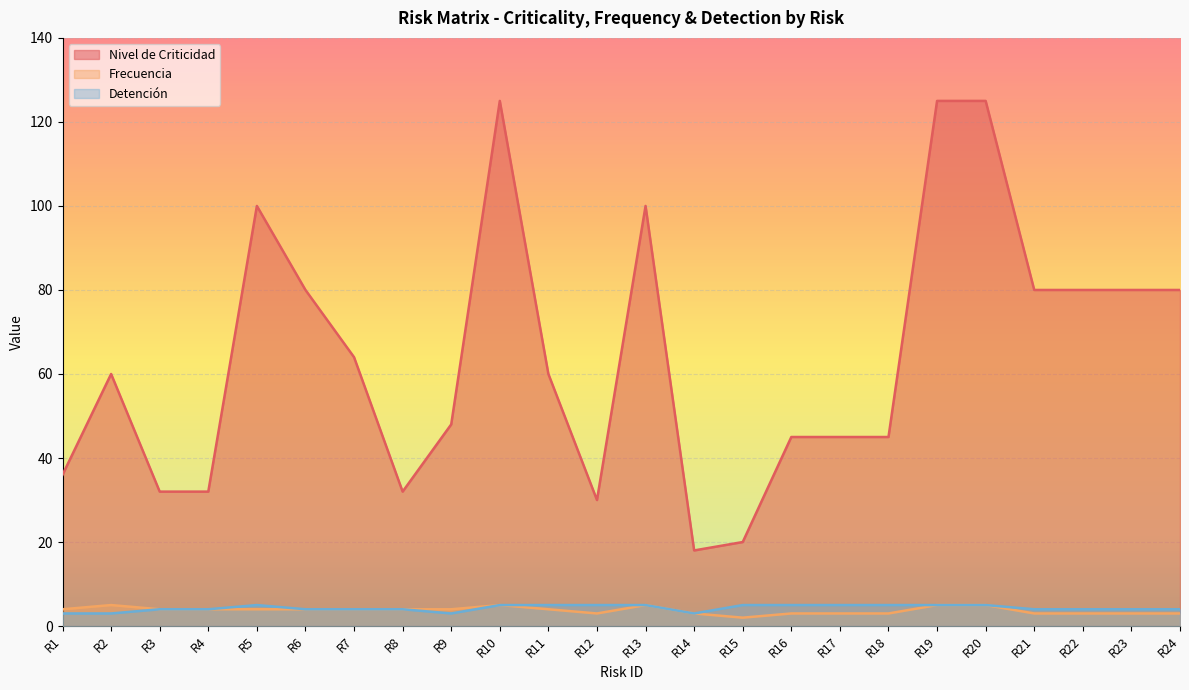

How many Detención values are between 4 and 5?

20